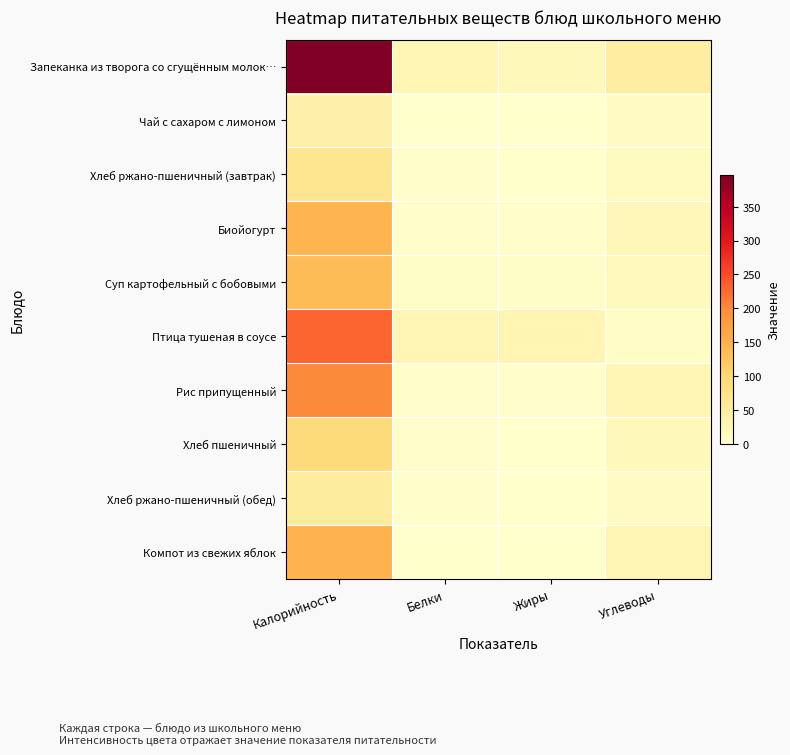

What is the difference between the highest and lowest values at Белки?

26.4